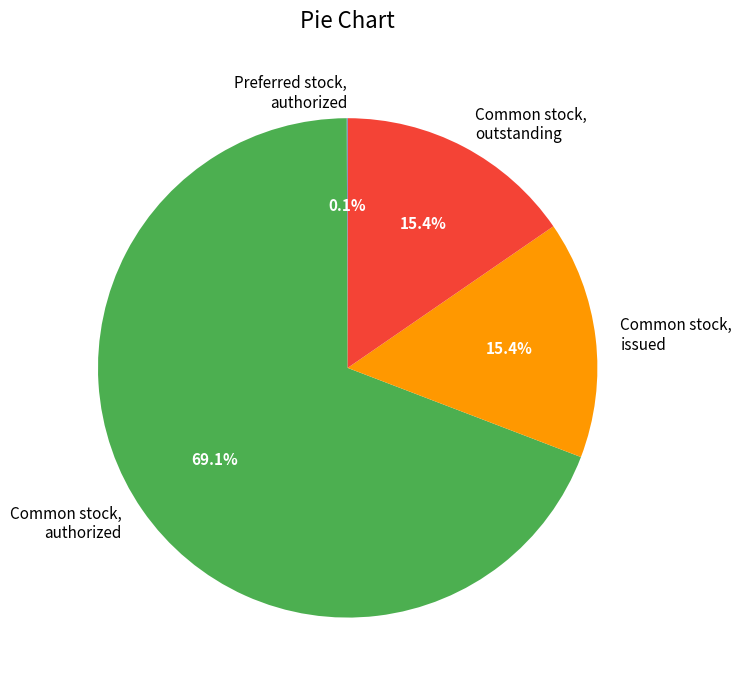

What portion of the pie excludes Common stock, authorized?

30.9%